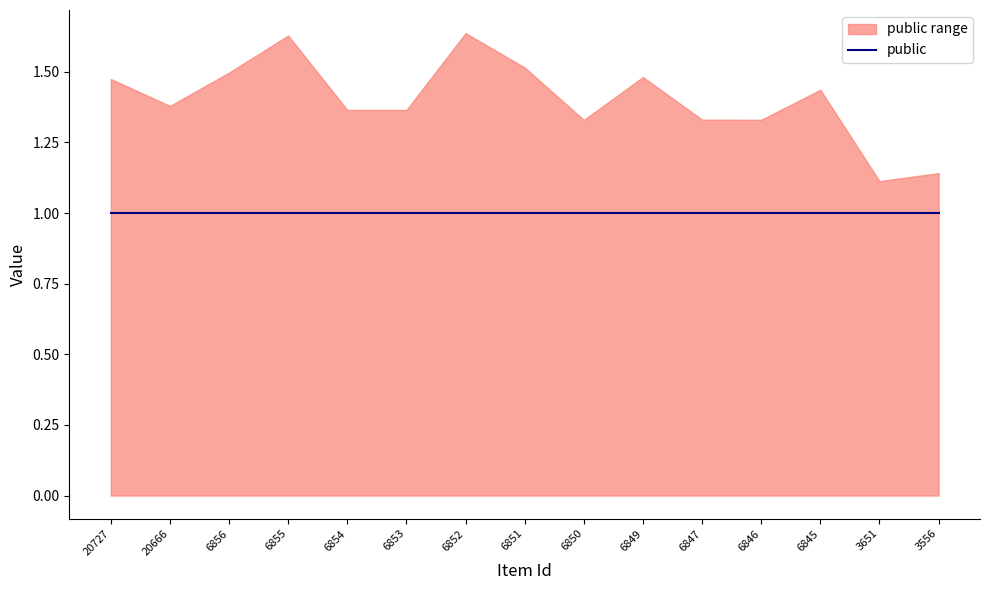

The public series shows 2 at 3651. True or false?

False